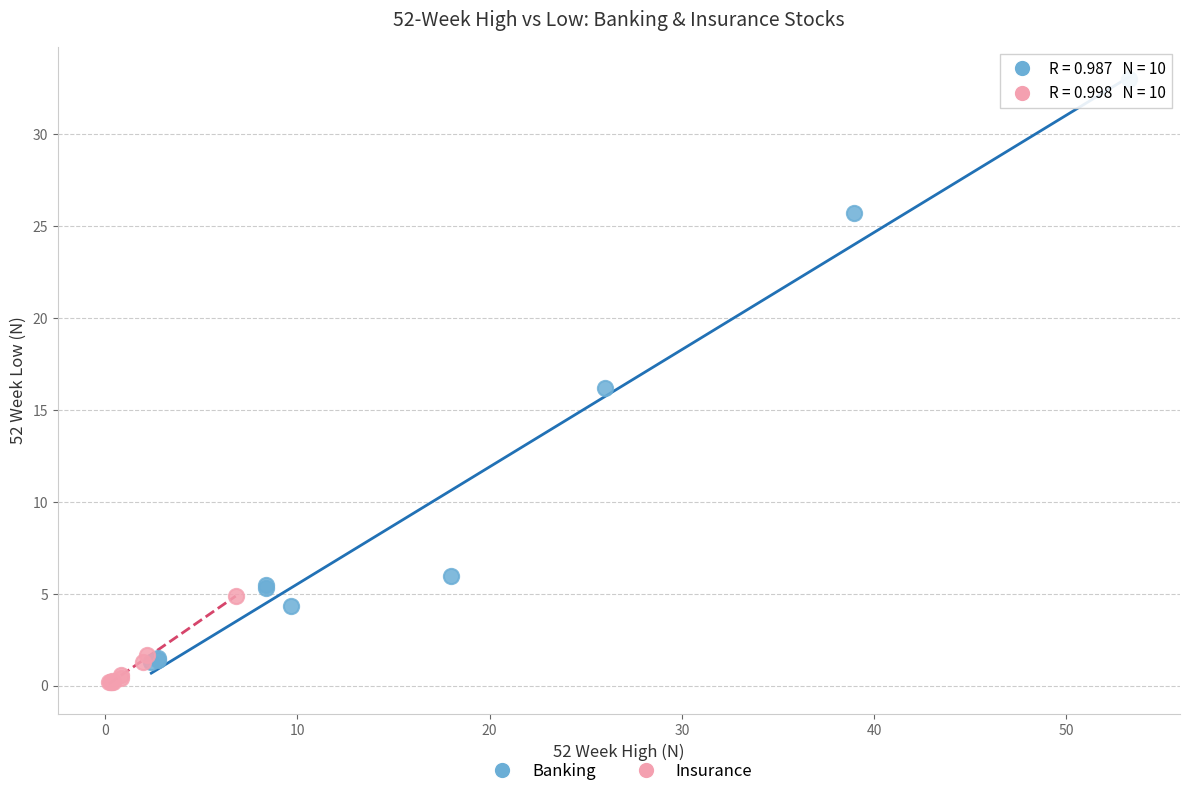

Which series has the widest spread of Y values?

Banking